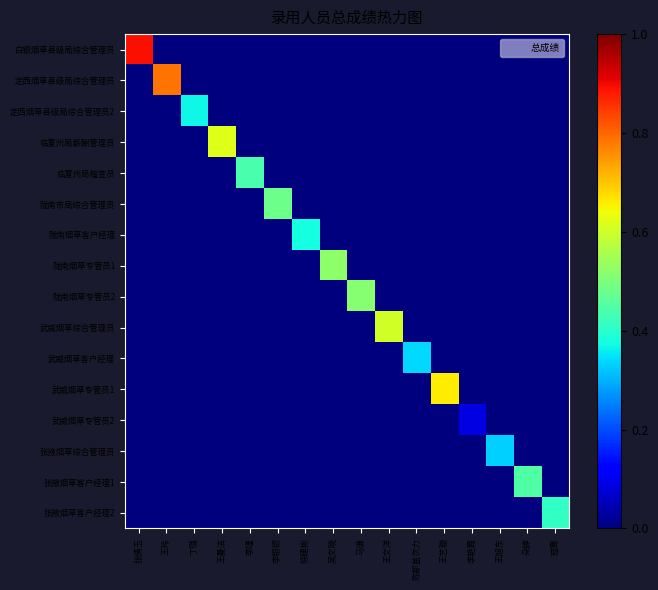

Which has a higher value, 丁璐 or 李瑾?

丁璐